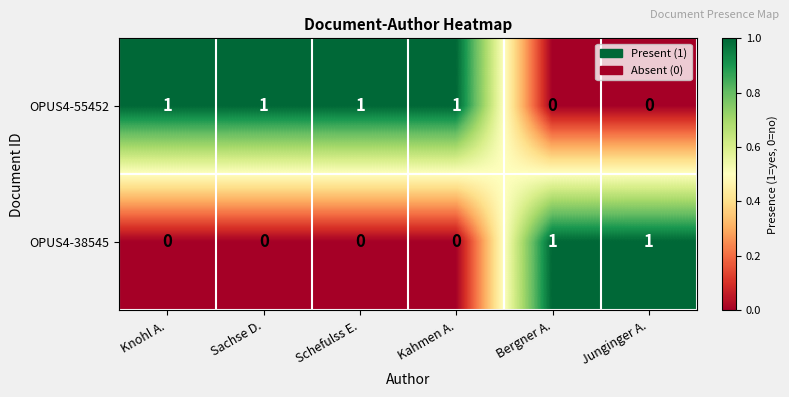

Rank the series by their average value, from lowest to highest.

OPUS4-38545, OPUS4-55452